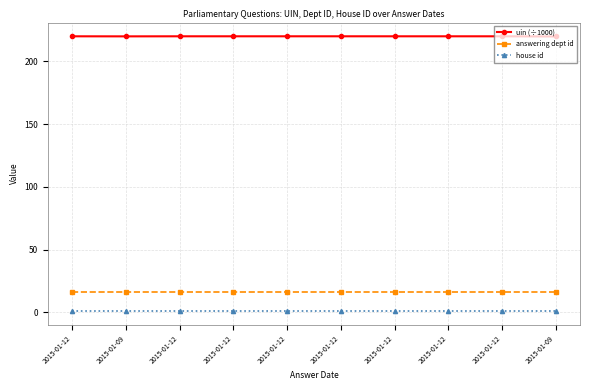

Between 2015-01-09 and 2015-01-12, which is larger?

2015-01-12